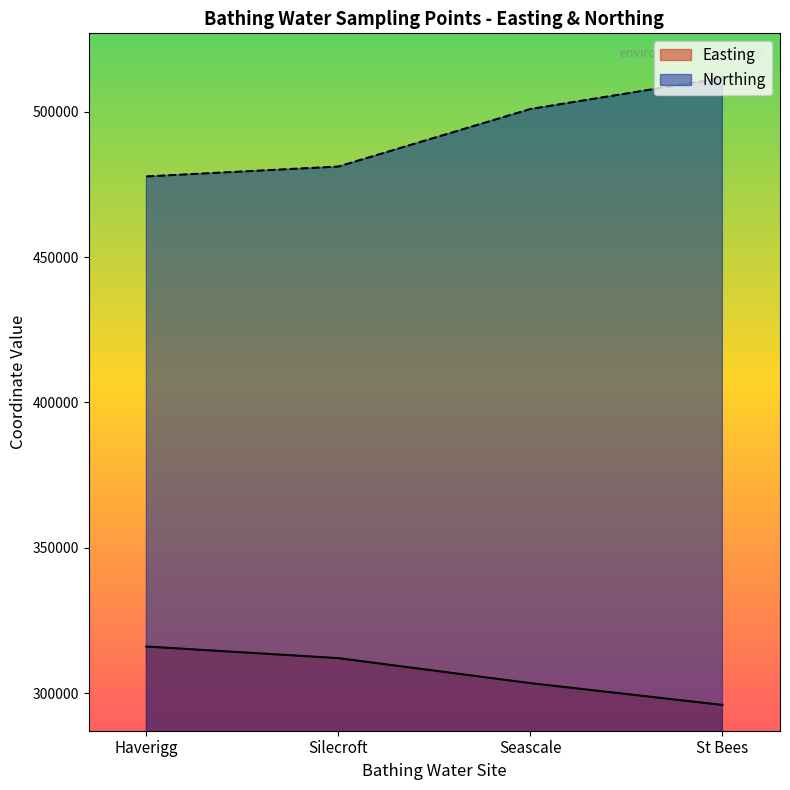

What is the minimum value for Northing?

477800